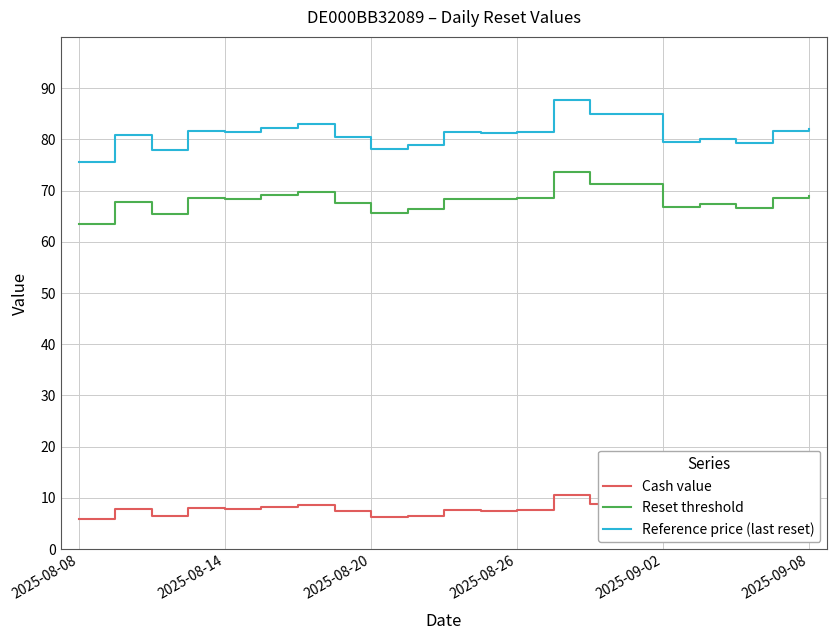

Is this an area chart (filled region under the line)?

No